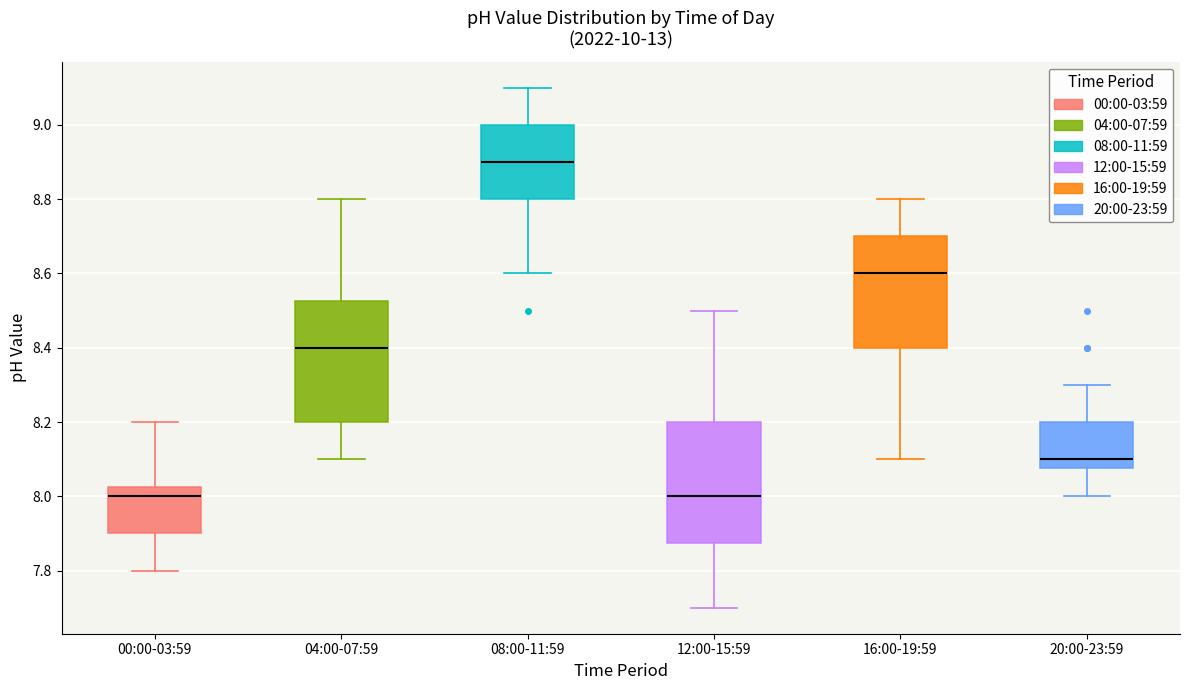

Reading left to right, read every box against the y-axis: the position of its median line, the range the box covers, and the ends of its whiskers. The values are not printed on the chart, so give them approximately, as read against the axis.

00:00-03:59: median 8.00, box 7.90 to 8.02, whiskers 7.80 to 8.20
04:00-07:59: median 8.40, box 8.20 to 8.52, whiskers 8.10 to 8.80
08:00-11:59: median 8.90, box 8.80 to 9.00, whiskers 8.60 to 9.10
12:00-15:59: median 8.00, box 7.88 to 8.20, whiskers 7.70 to 8.50
16:00-19:59: median 8.60, box 8.40 to 8.70, whiskers 8.10 to 8.80
20:00-23:59: median 8.10, box 8.08 to 8.20, whiskers 8.00 to 8.30